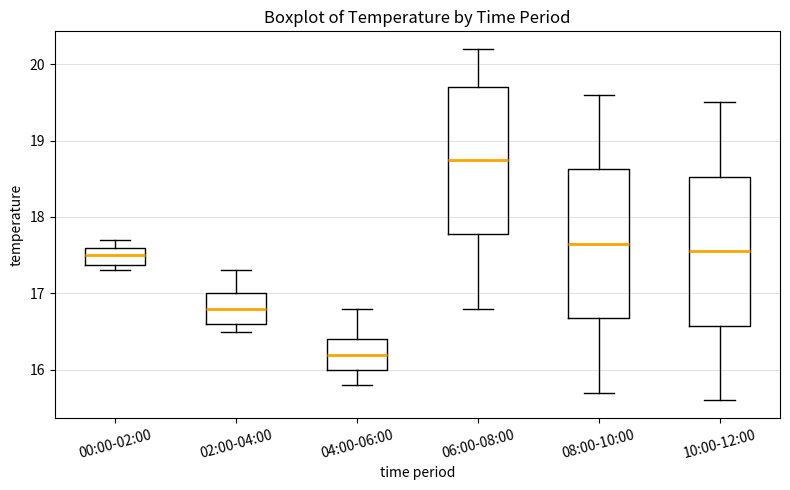

Reading left to right, read every box against the y-axis: the position of its median line, the range the box covers, and the ends of its whiskers. The values are not printed on the chart, so give them approximately, as read against the axis.

00:00-02:00: median 17.5, box 17.4 to 17.6, whiskers 17.3 to 17.7
02:00-04:00: median 16.8, box 16.6 to 17.0, whiskers 16.5 to 17.3
04:00-06:00: median 16.2, box 16.0 to 16.4, whiskers 15.8 to 16.8
06:00-08:00: median 18.8, box 17.8 to 19.7, whiskers 16.8 to 20.2
08:00-10:00: median 17.7, box 16.7 to 18.6, whiskers 15.7 to 19.6
10:00-12:00: median 17.6, box 16.6 to 18.5, whiskers 15.6 to 19.5